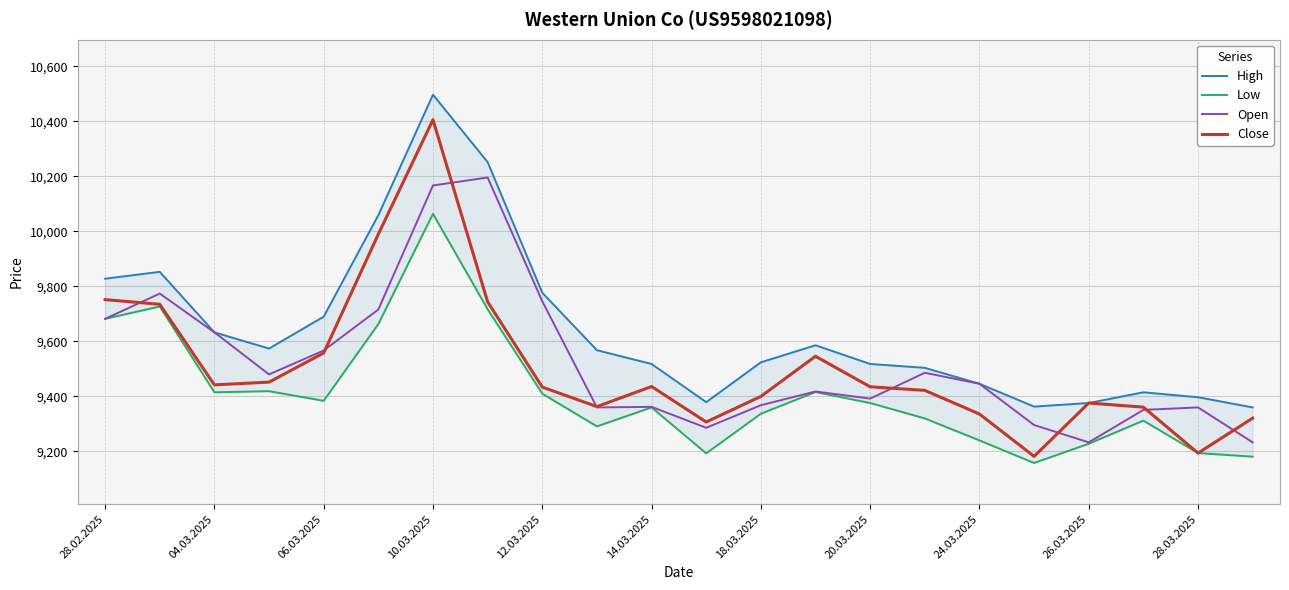

The Close series shows 14864 at 26.03.2025. True or false?

False